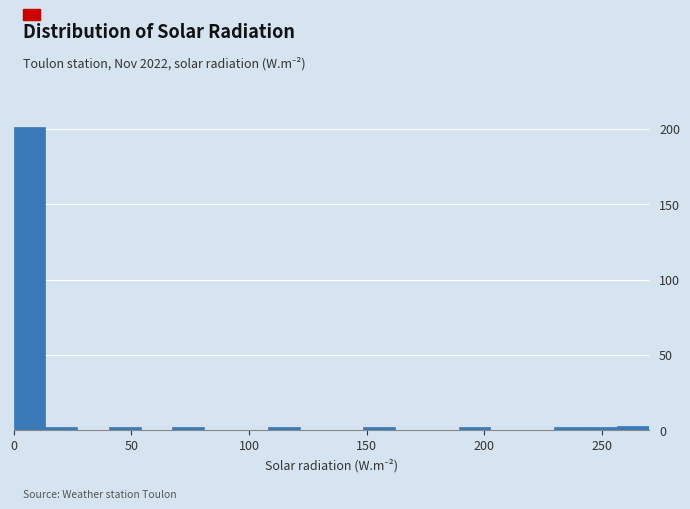

Around what value on the x-axis is the tallest bar? Give the approximate position of its centre, as read against the axis.

5